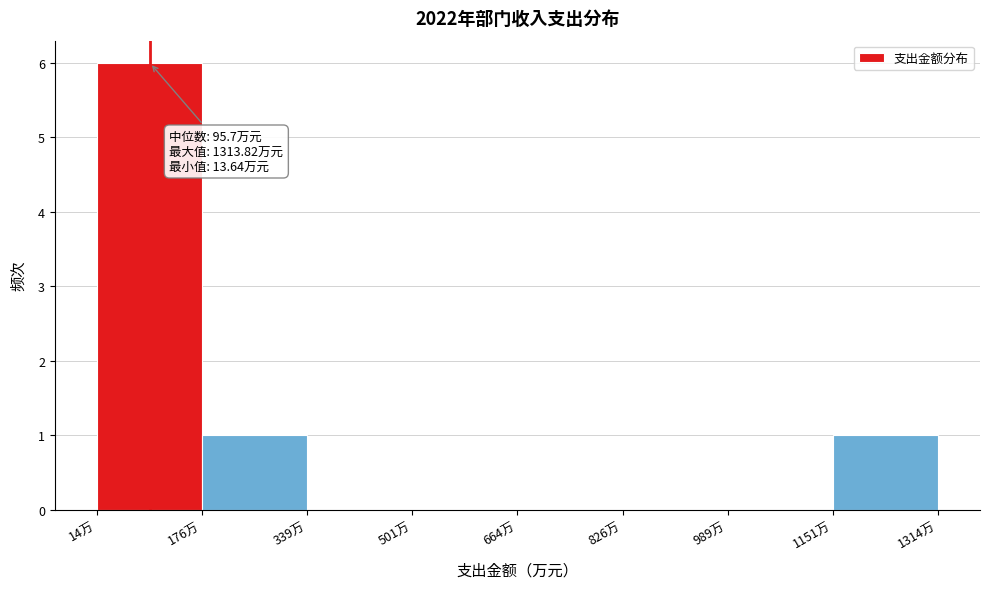

Over which range of the x-axis is the bar tallest?

20 to 180